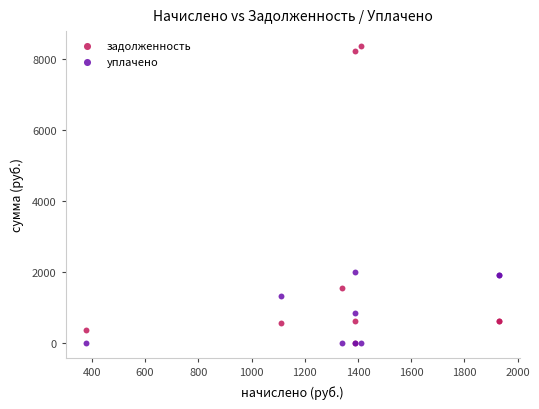

In the уплачено series, what Y value is closest to 1000?

849.2